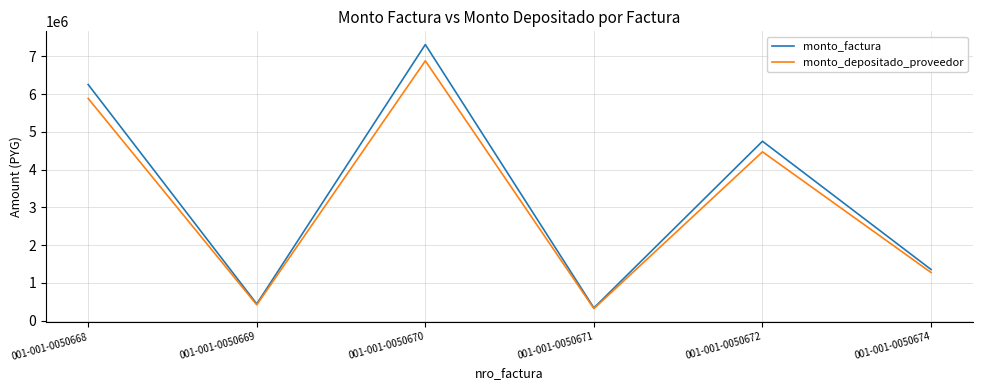

What is the maximum value shown in the chart?

7315810